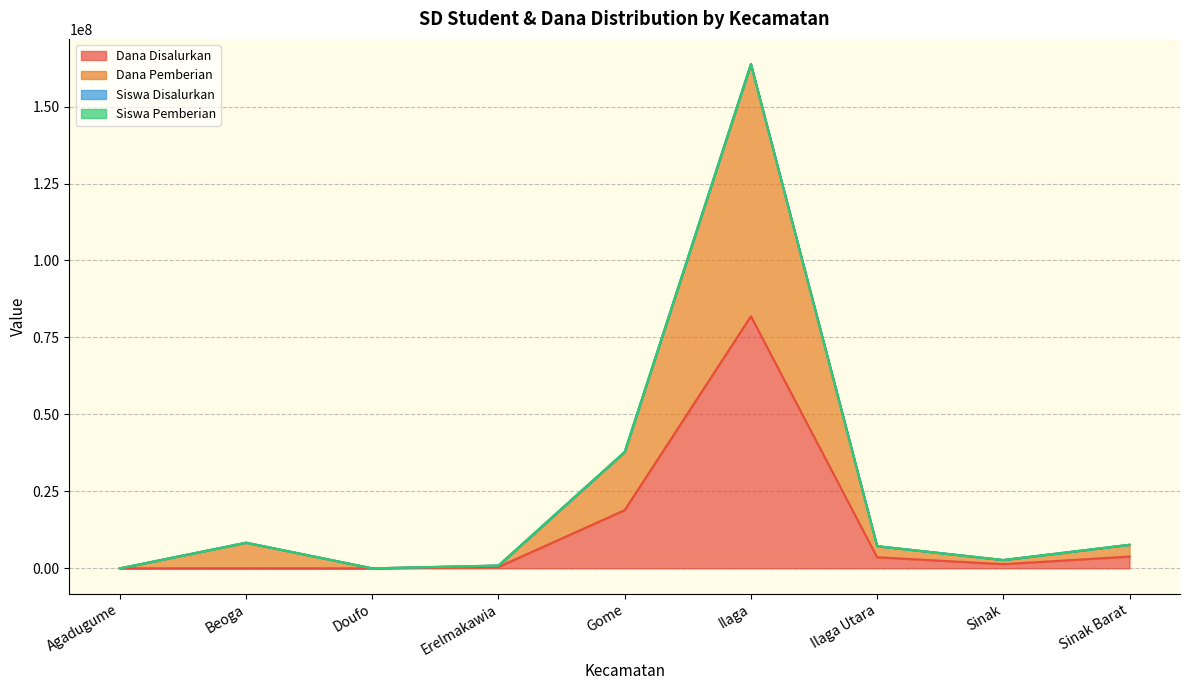

At Agadugume, list the series in order from largest to smallest.

Dana Disalurkan, Siswa Disalurkan, Siswa Pemberian, Dana Pemberian